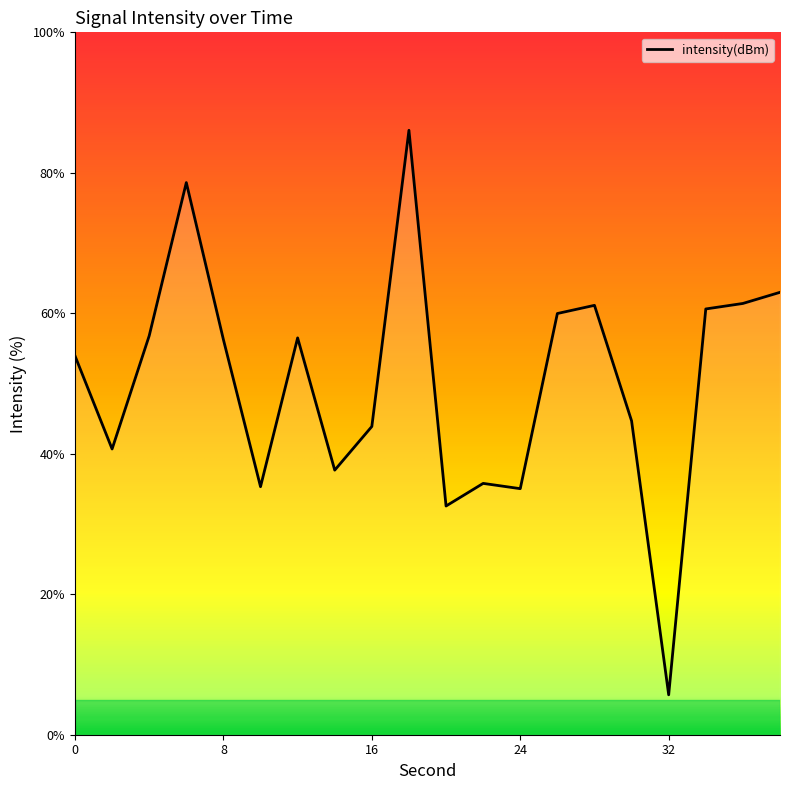

What is the difference between the maximum and minimum values?

80.4